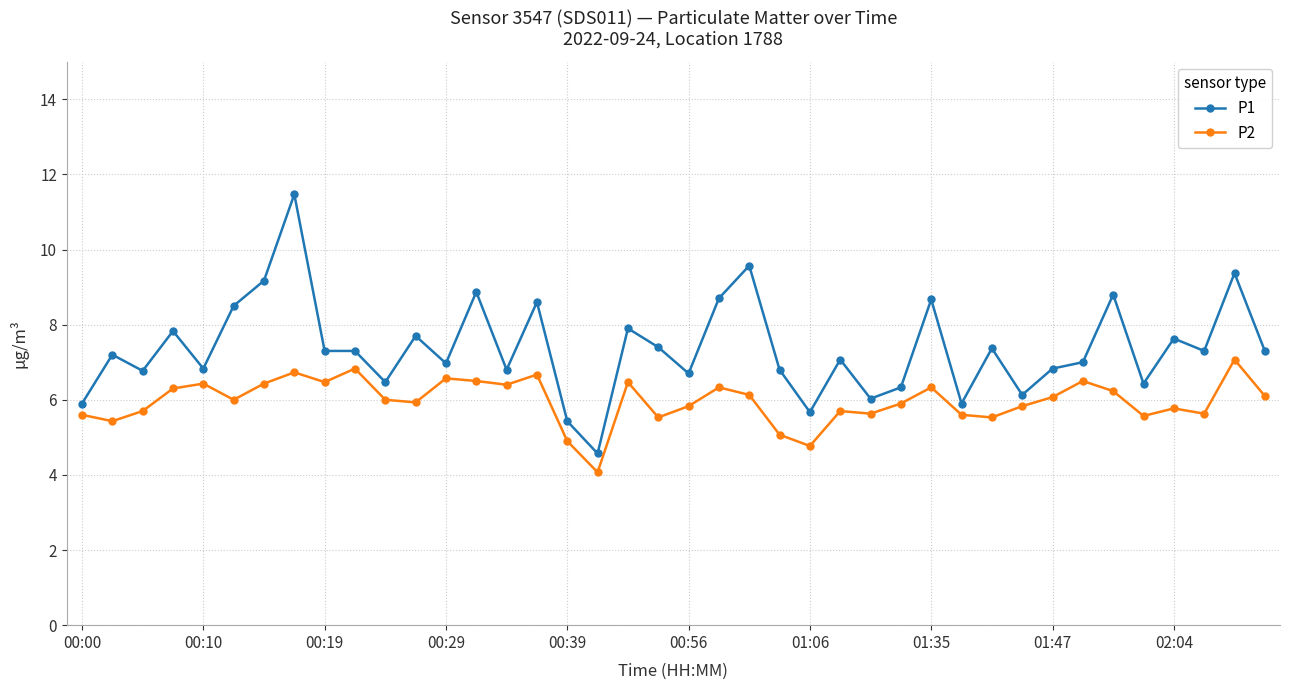

What is the maximum value shown in the chart?

11.5